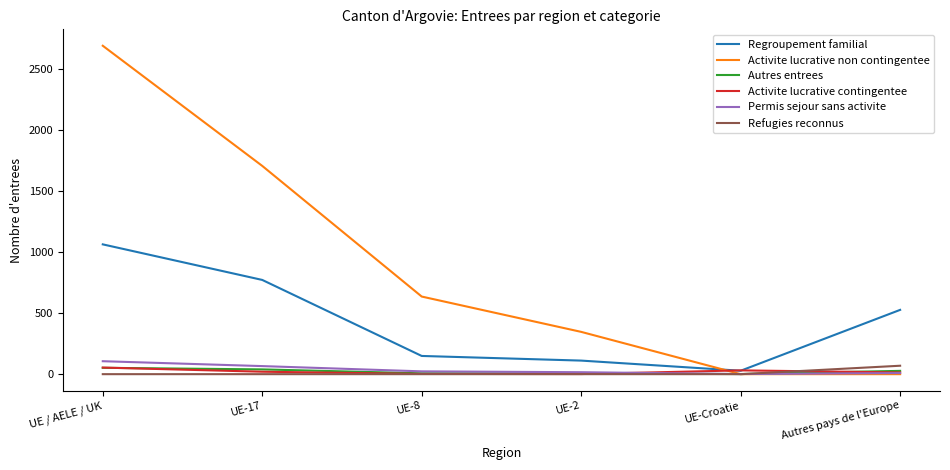

True or false: Refugies reconnus has a value of 0 at UE-Croatie.

True